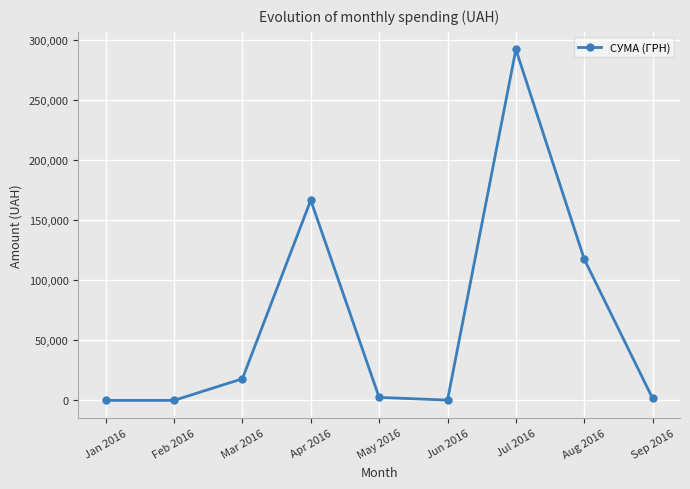

How many points are higher than both their immediate neighbors (excluding endpoints)?

2